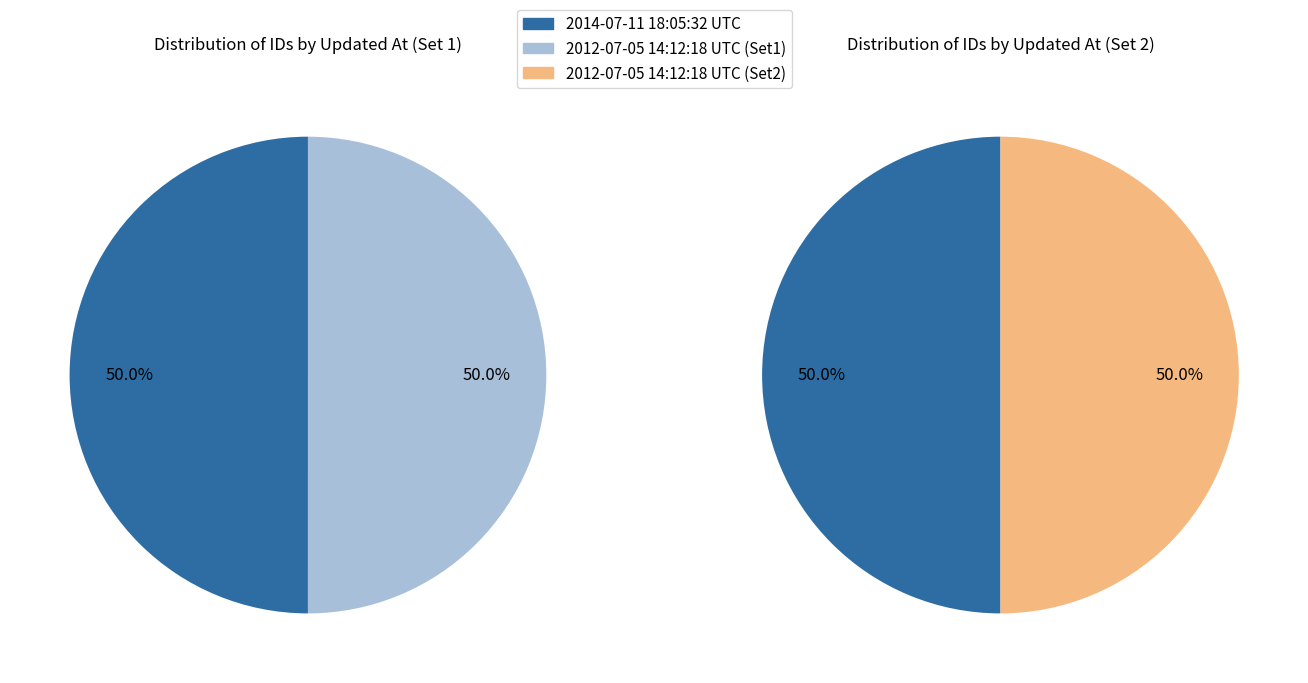

The 2012-07-05 14:12:18 UTC slice represents 50% of the pie. True or false?

True